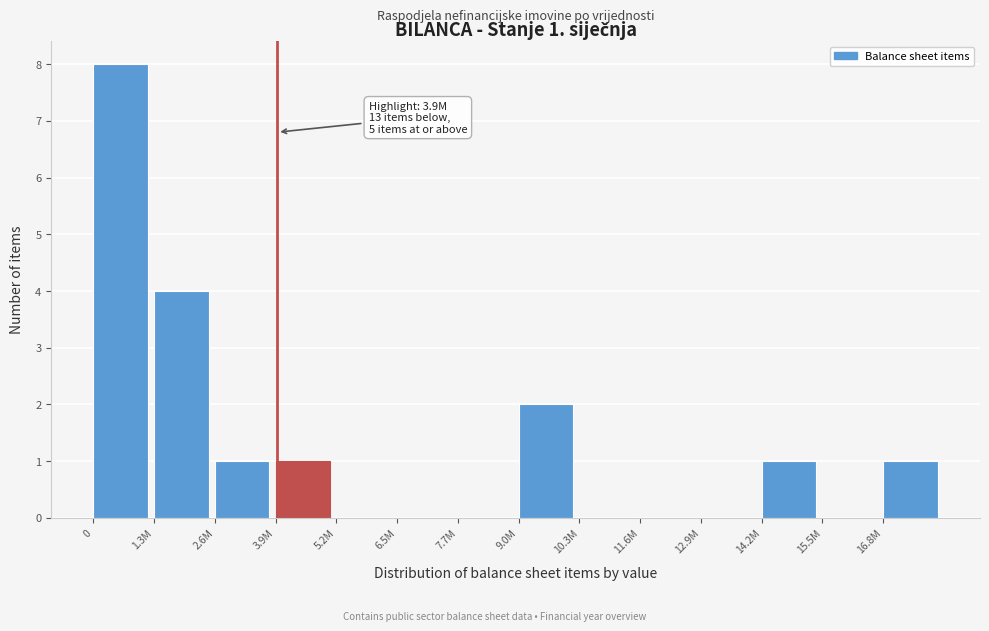

Reading left to right, extract all data points from this chart.

0=8	1.3M=4	2.6M=1	3.9M=1	5.2M=0	6.5M=0	7.7M=0	9.0M=2	10.3M=0	11.6M=0	12.9M=0	14.2M=1	15.5M=0	16.8M=1